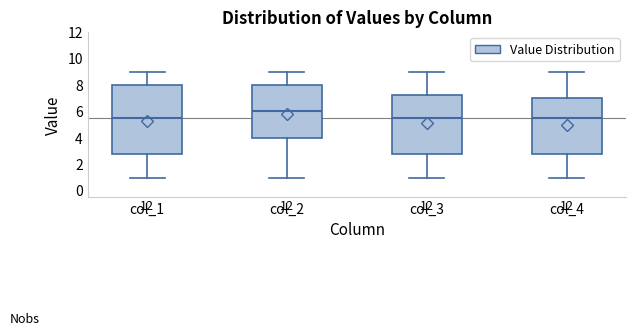

Reading left to right, transcribe this box plot: for each box, give where its median line is, the range the box spans, and where its two whiskers end, as read against the y-axis. The values are not printed on the chart, so give them approximately, as read against the axis.

col_1: median 5.6, box 2.8 to 8.0, whiskers 1.0 to 9.0
col_2: median 6.0, box 4.0 to 8.0, whiskers 1.0 to 9.0
col_3: median 5.6, box 2.8 to 7.2, whiskers 1.0 to 9.0
col_4: median 5.6, box 2.8 to 7.0, whiskers 1.0 to 9.0